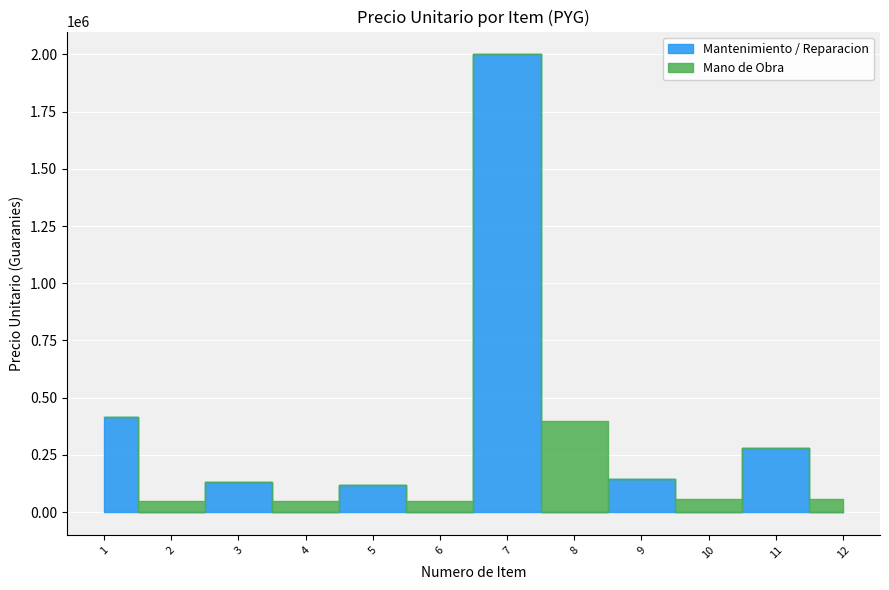

What is the value of the Mano de Obra point at the 4th from the left?

50000